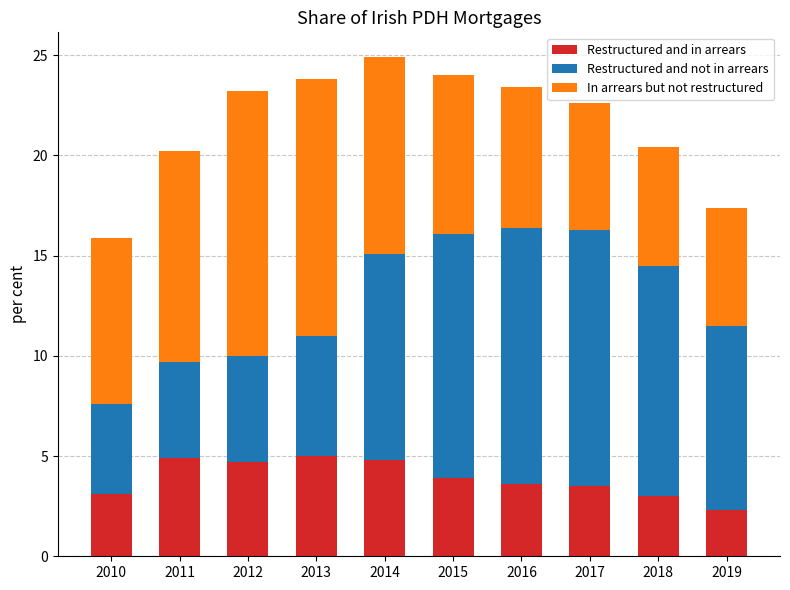

What are all the series names shown in the legend?

Restructured and in arrears, Restructured and not in arrears, In arrears but not restructured